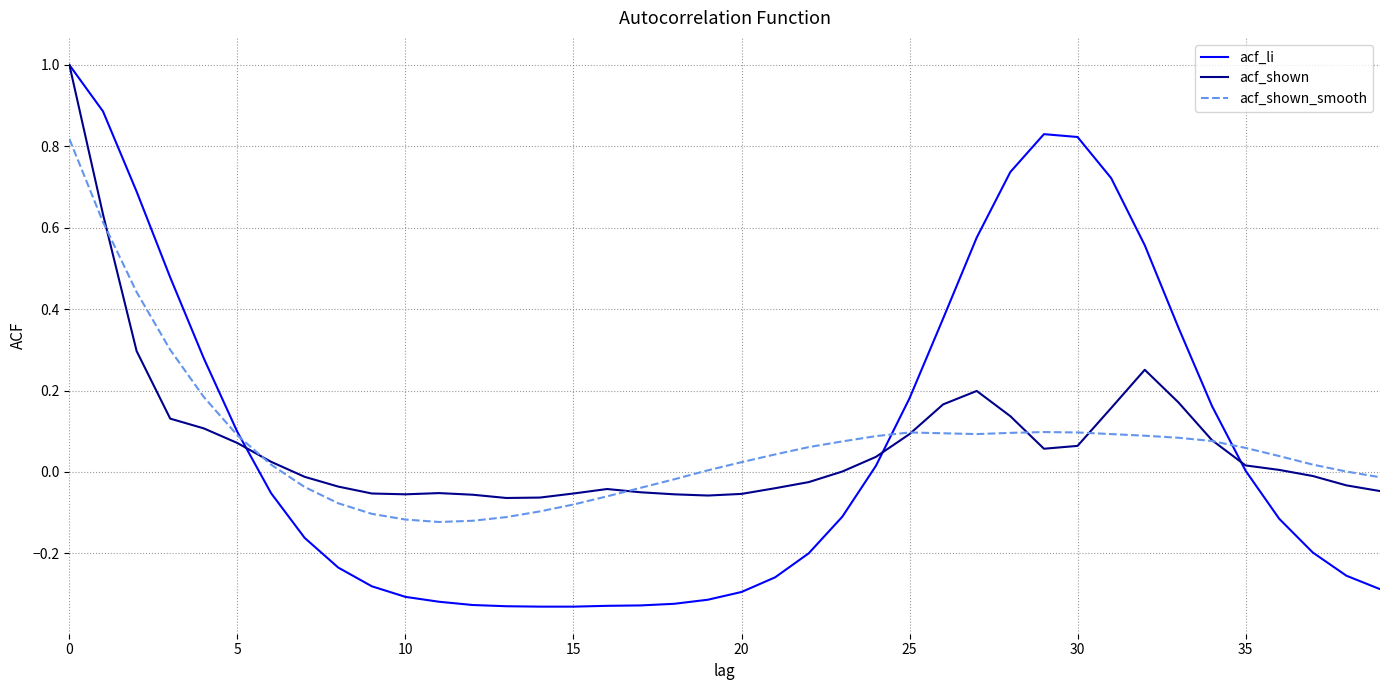

Which series has the largest range (max minus min)?

acf_li